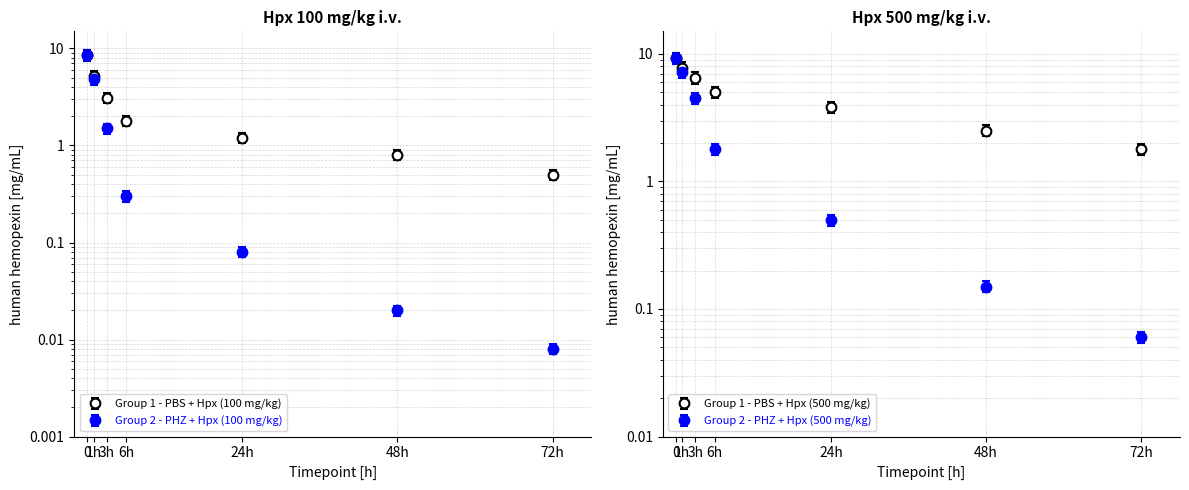

Between 48h and 6h, which is larger?

6h